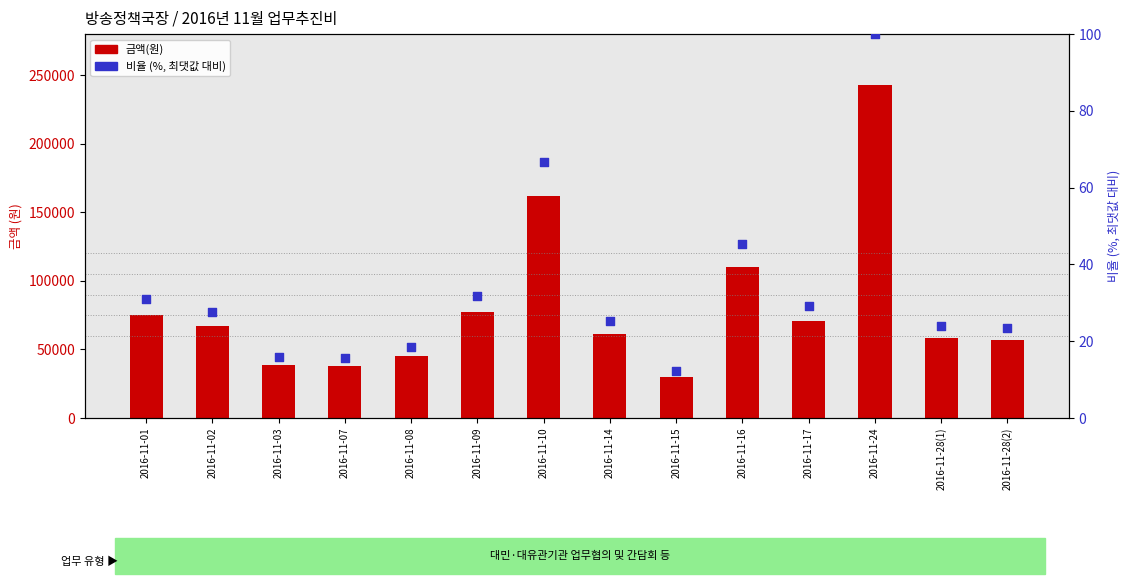

Which series has the widest spread of Y values?

금액(원)